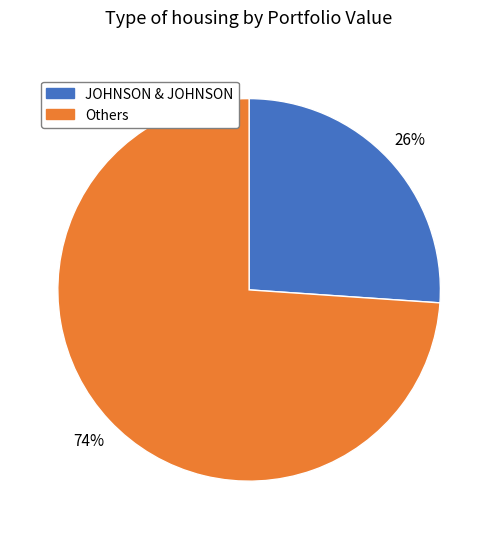

To the nearest percent, what is the difference between the largest and smallest slice percentages?

48%